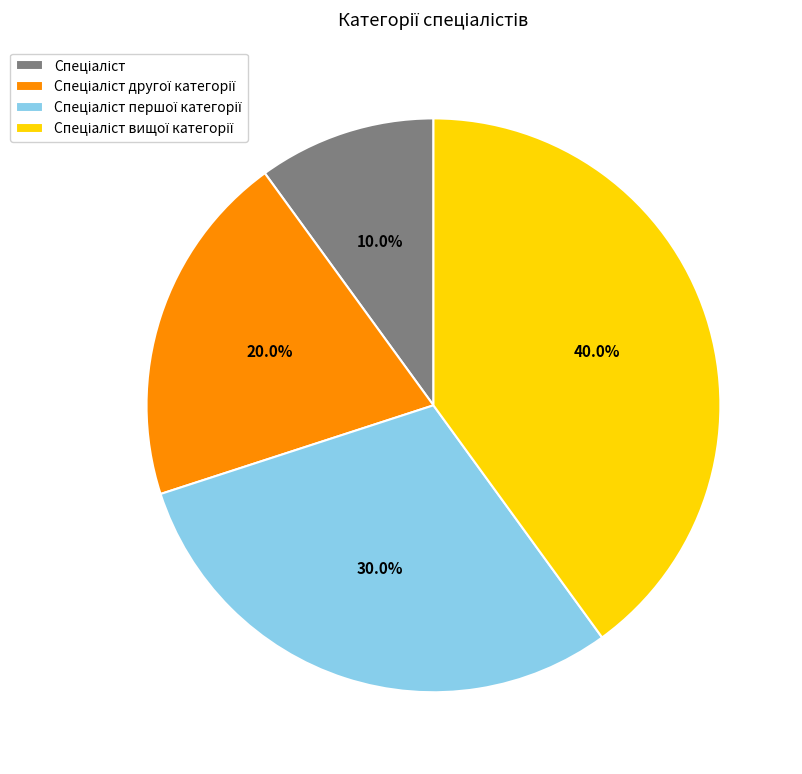

Does any single category account for the majority?

No